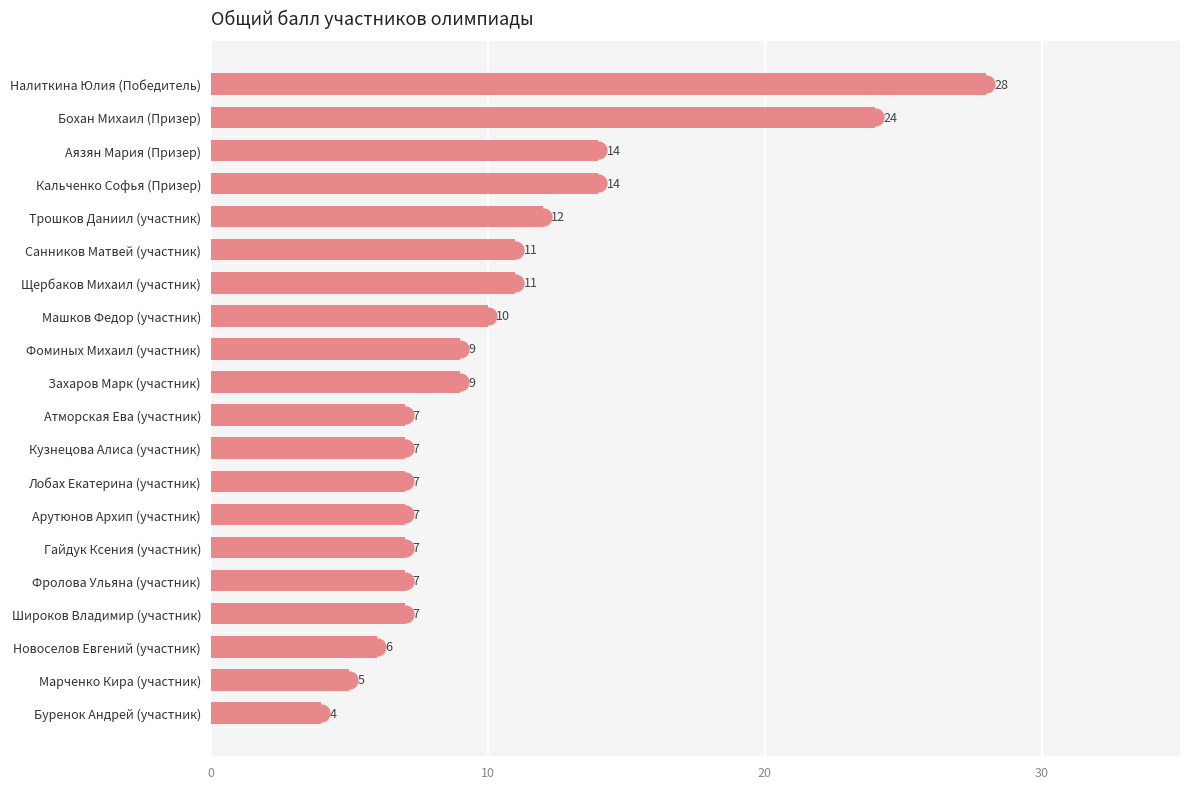

What is the average value?

10